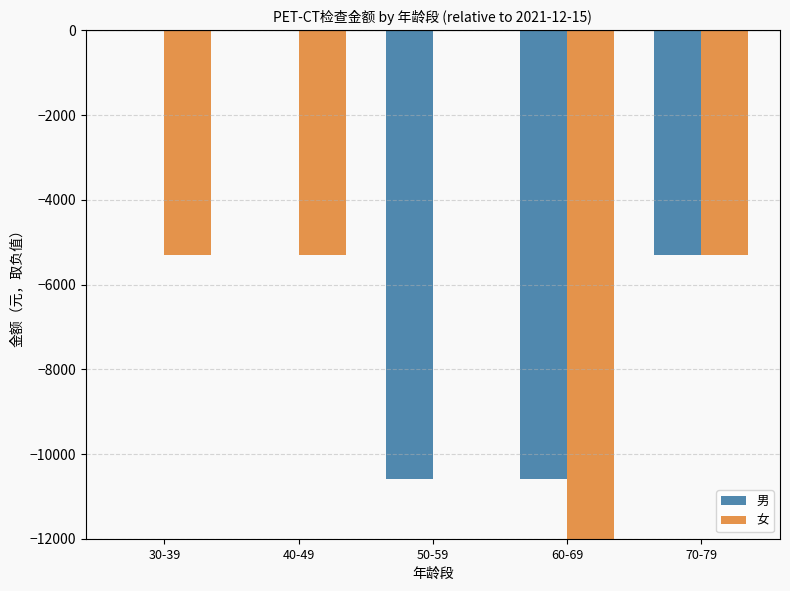

How many groups of bars are there?

5